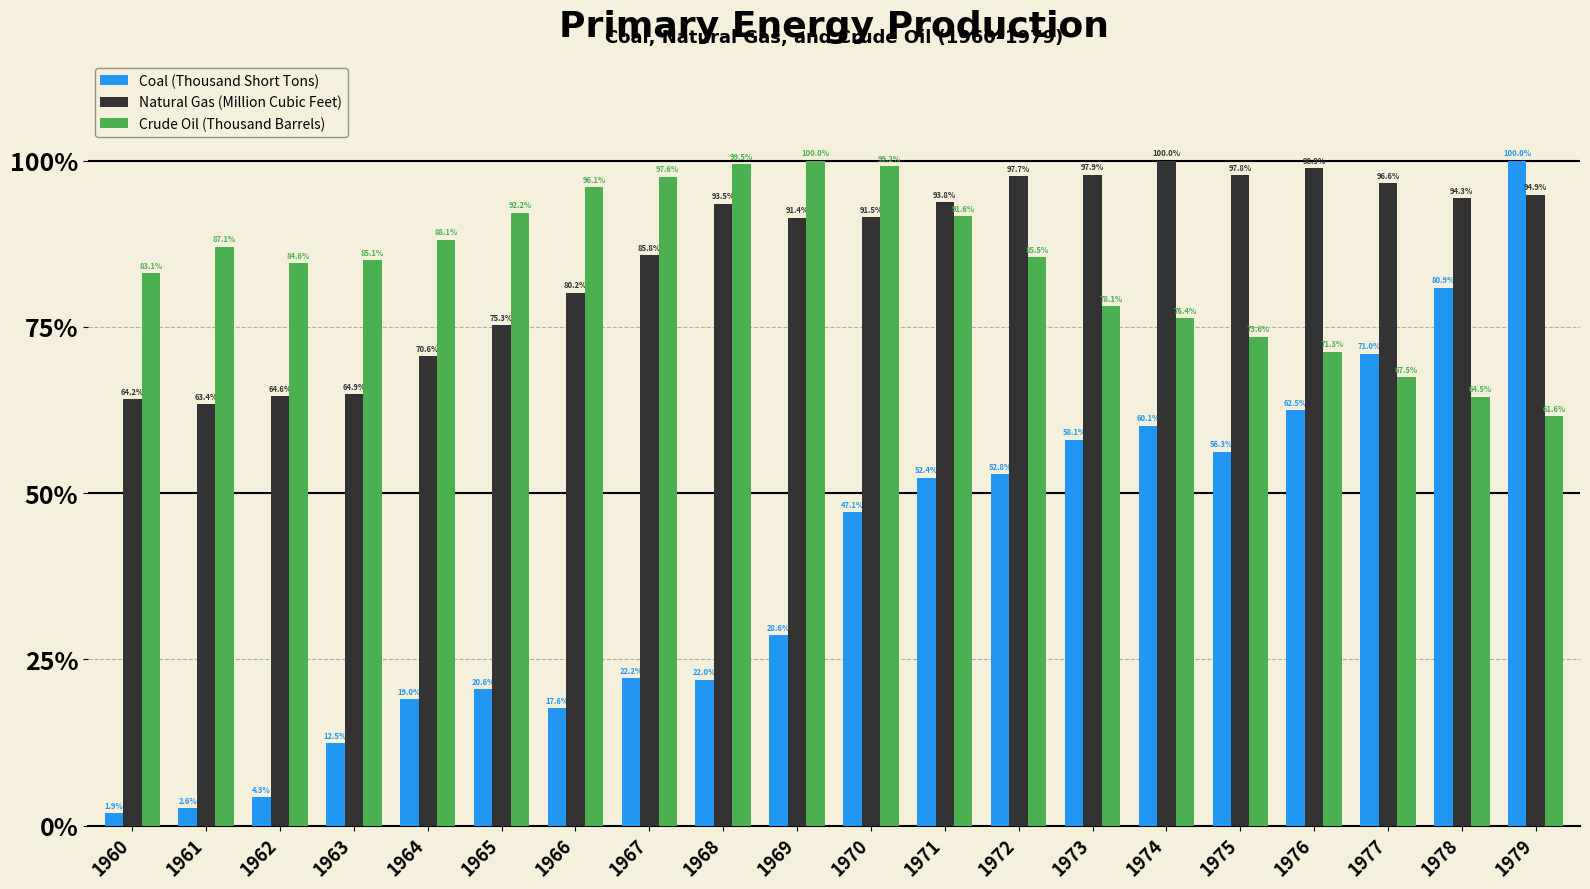

Which series has the largest range (max minus min)?

Coal (Thousand Short Tons)